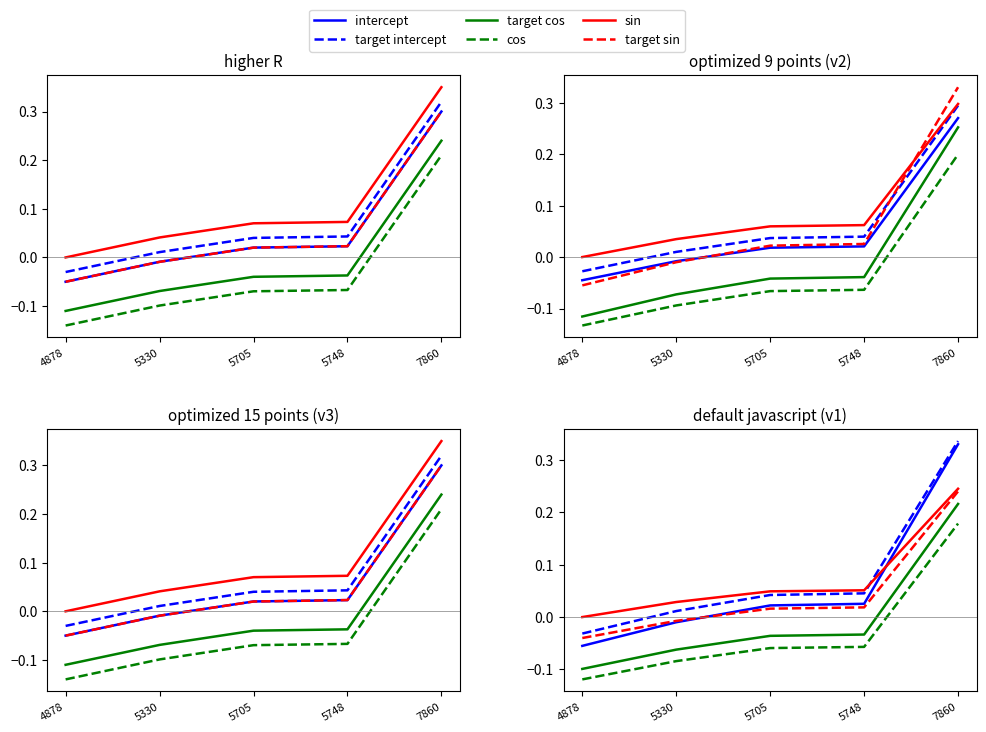

At 5330, list the series in order from smallest to largest.

cos, target cos, intercept, target sin, target intercept, sin